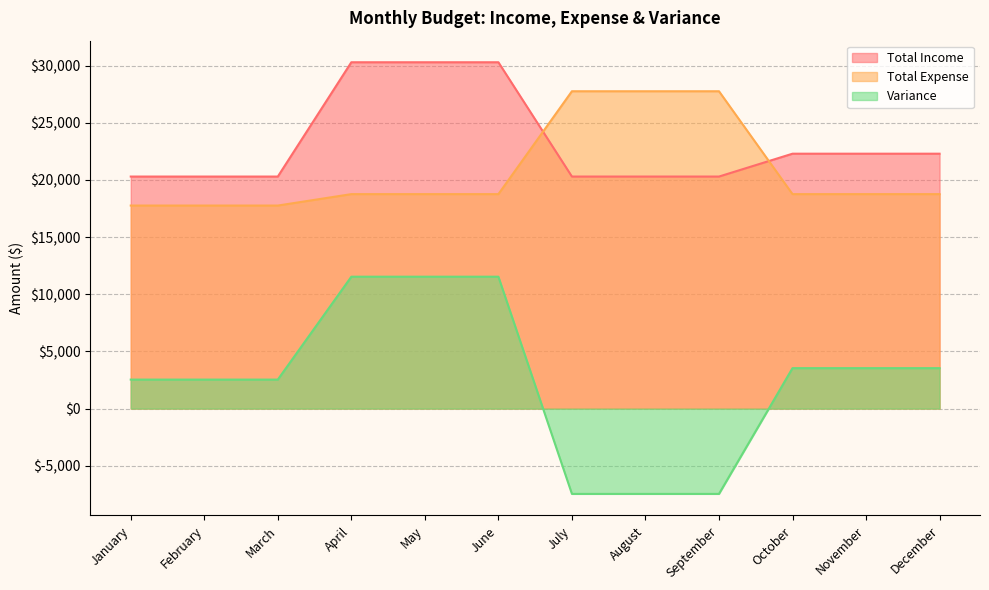

Where is Total Expense nearest to the value 22763?

April